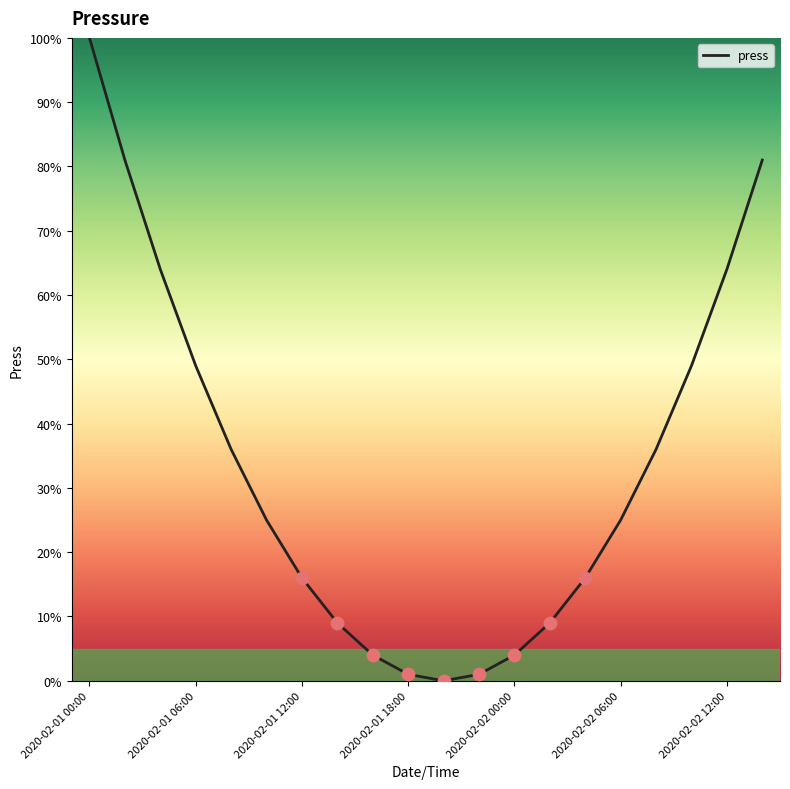

What is the greatest value displayed?

100